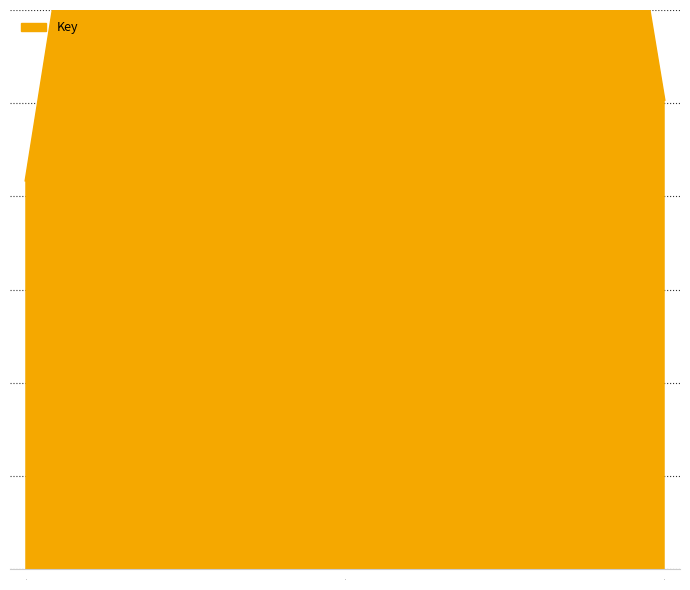

What is the difference between the second highest and minimum values?

17315584